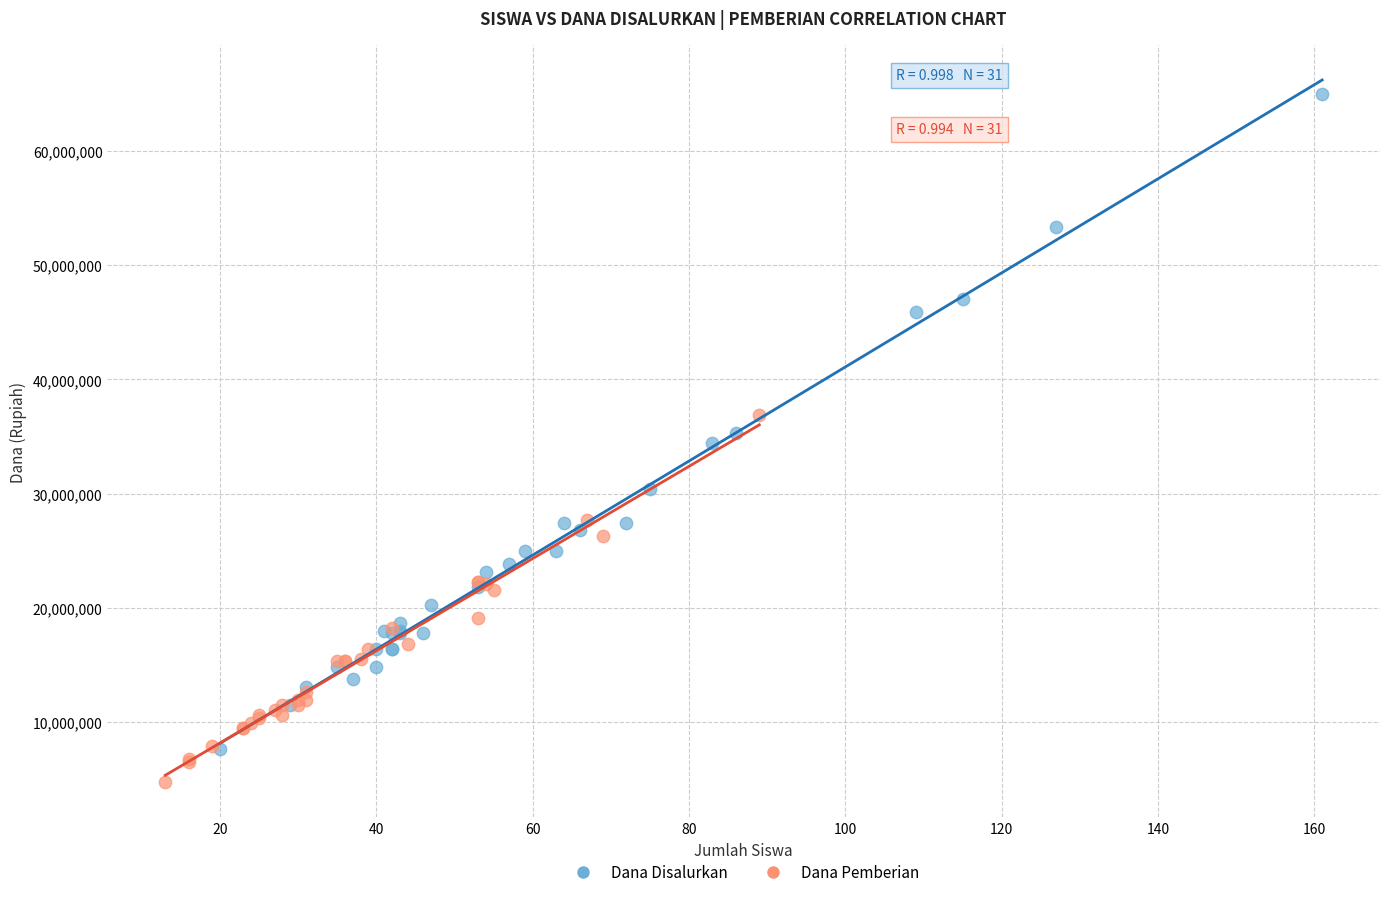

Which series reaches the minimum Y coordinate?

Dana Pemberian